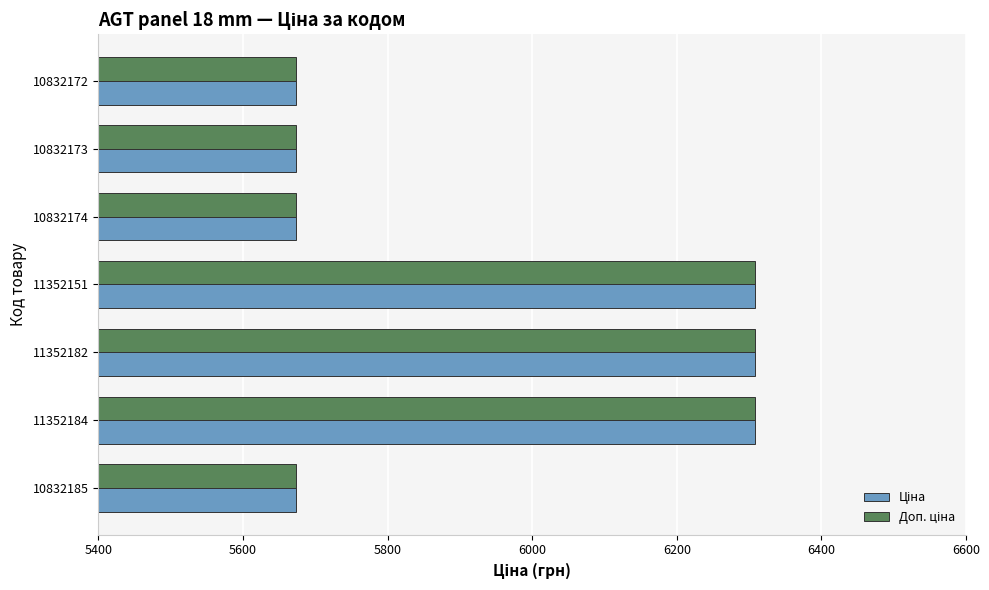

What is the total value across all series at 10832174?

11347.6